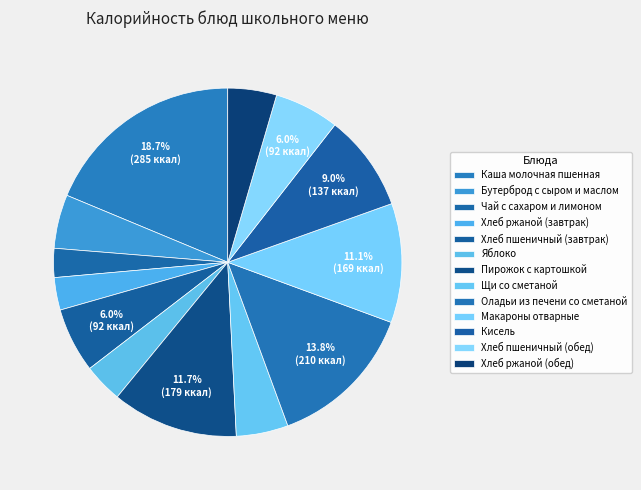

How many slices are in this pie chart?

13